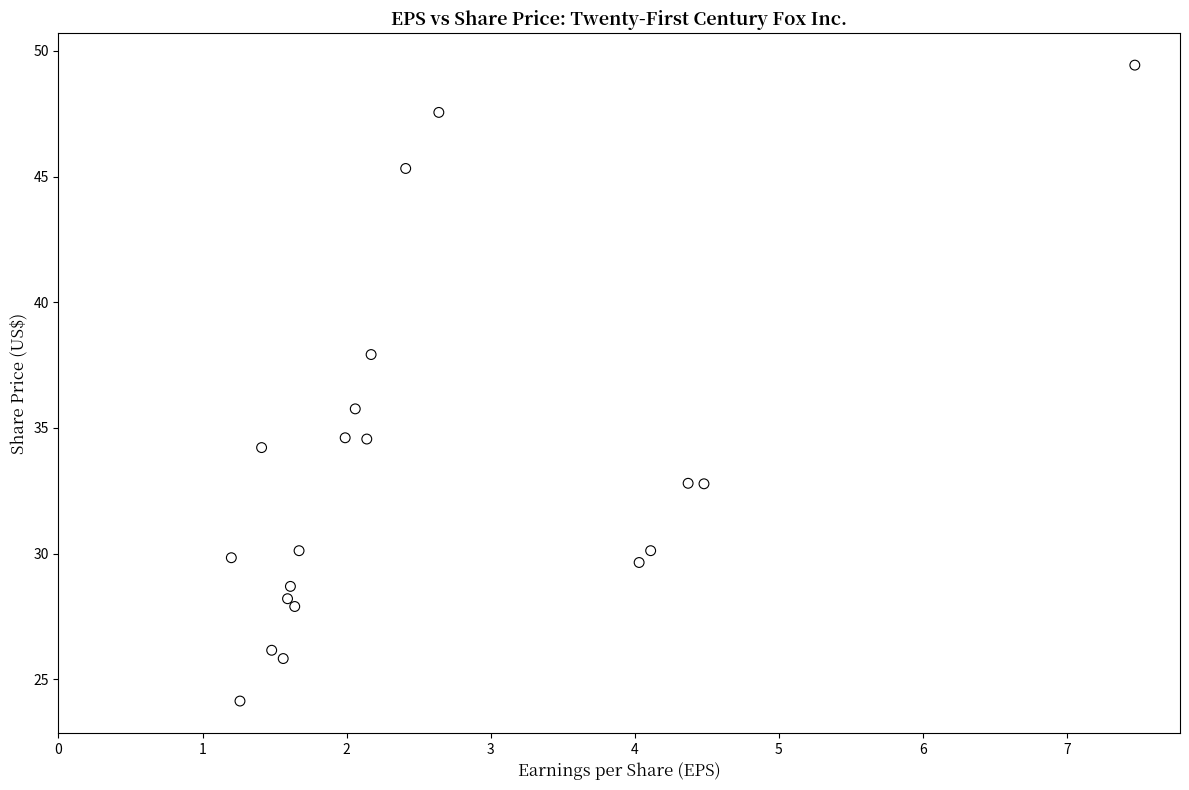

What is the range of Y values (max minus min)?

25.3